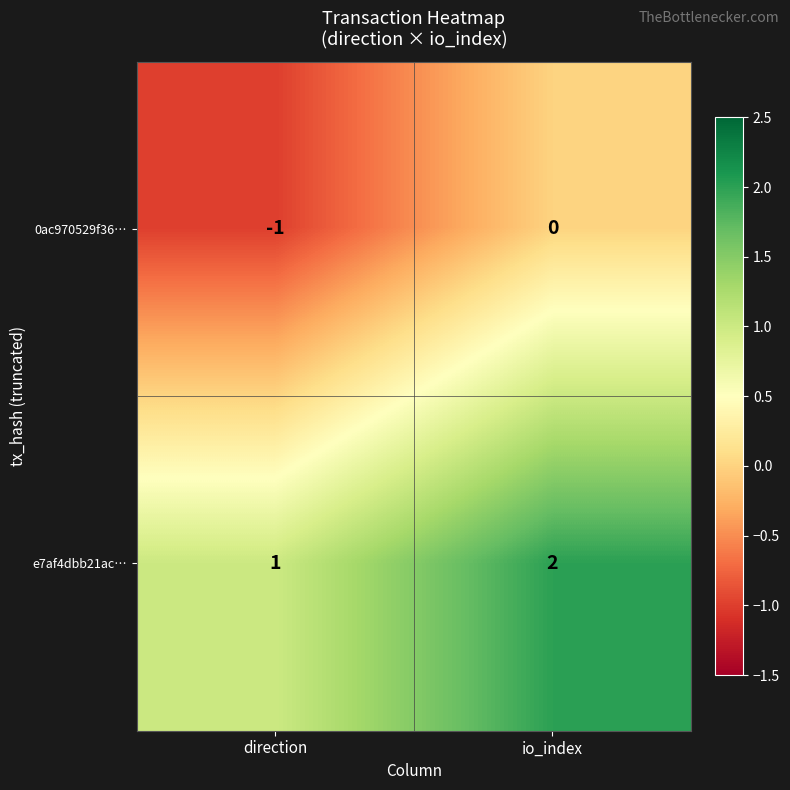

Rank the series at direction from lowest to highest value.

0ac970529f36…, e7af4dbb21ac…